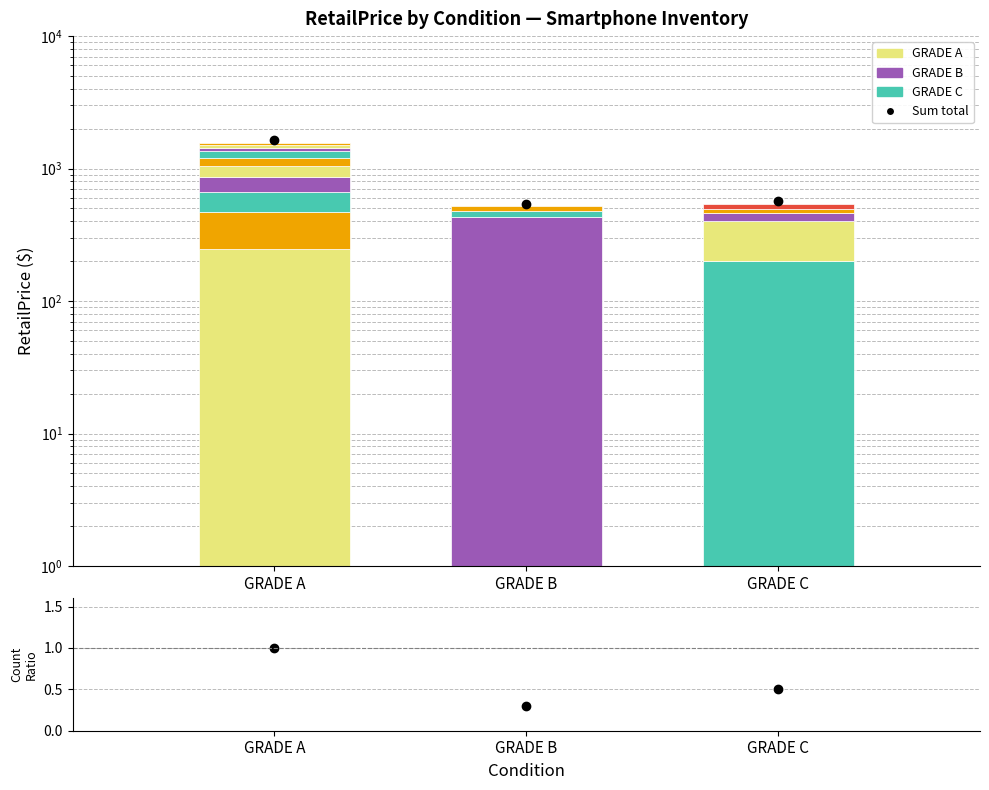

Which label corresponds to the smallest value in the chart?

GRADE B